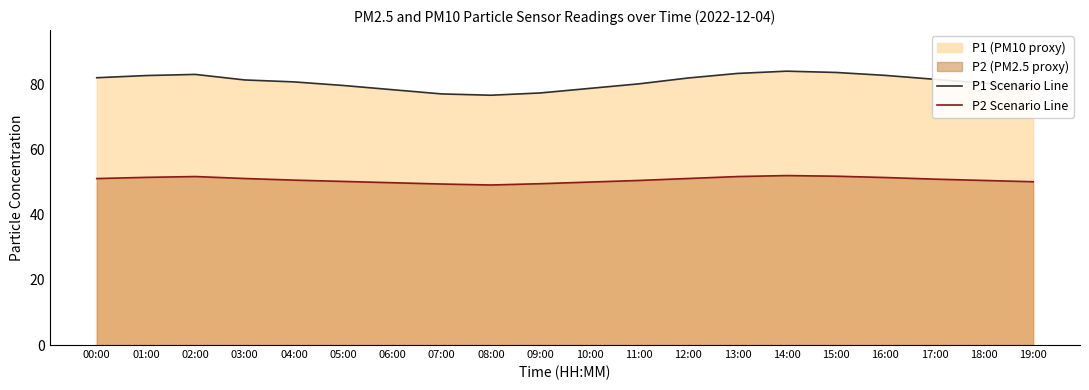

How many values in the P2 Scenario Line series are below 51?

10